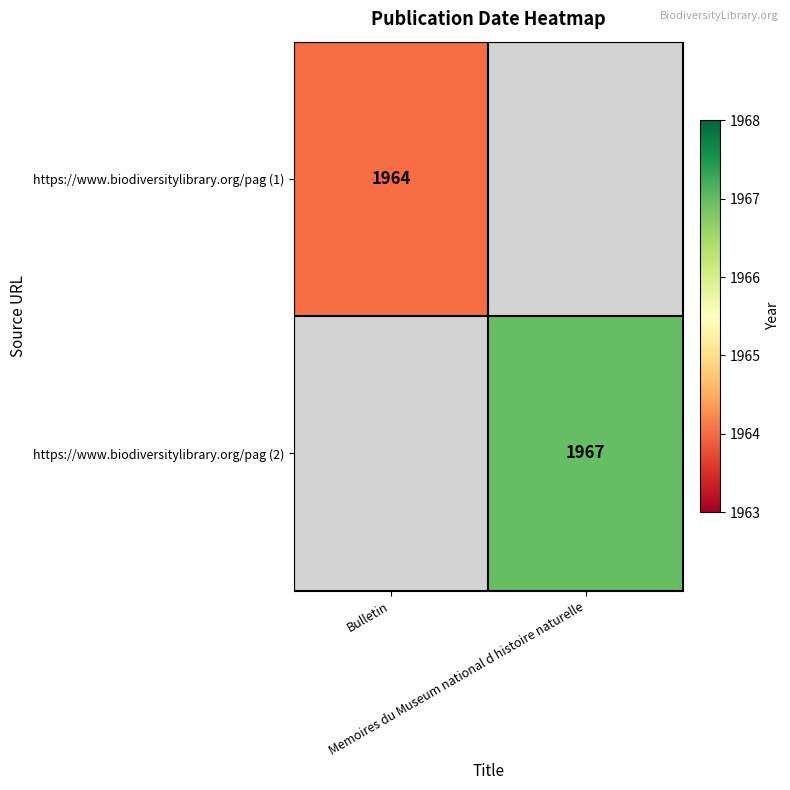

List the labels in order of https://www.biodiversitylibrary.org/pag (1) value, largest first.

Bulletin, Memoires du Museum national d histoire naturelle